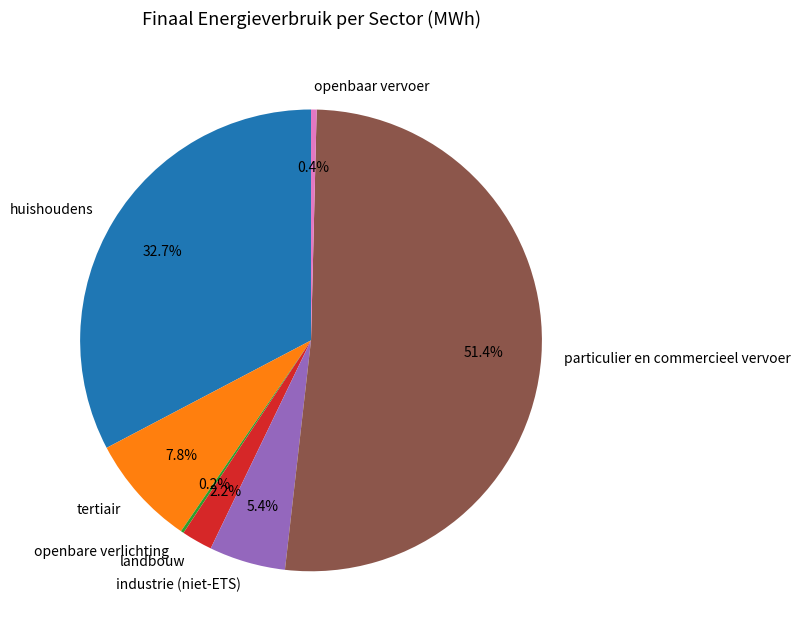

What percentage is the tertiair slice, to the nearest percent?

8%